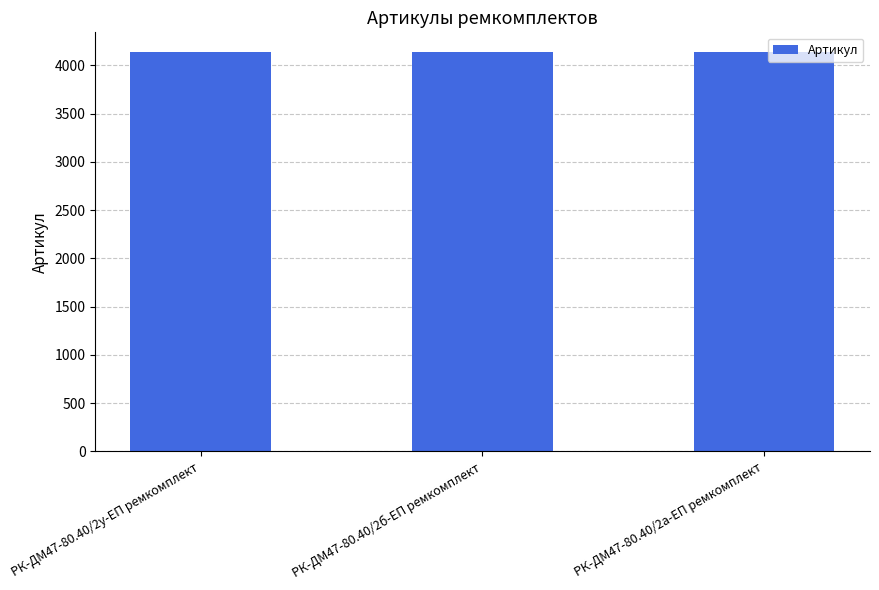

What is the smallest value displayed?

4134